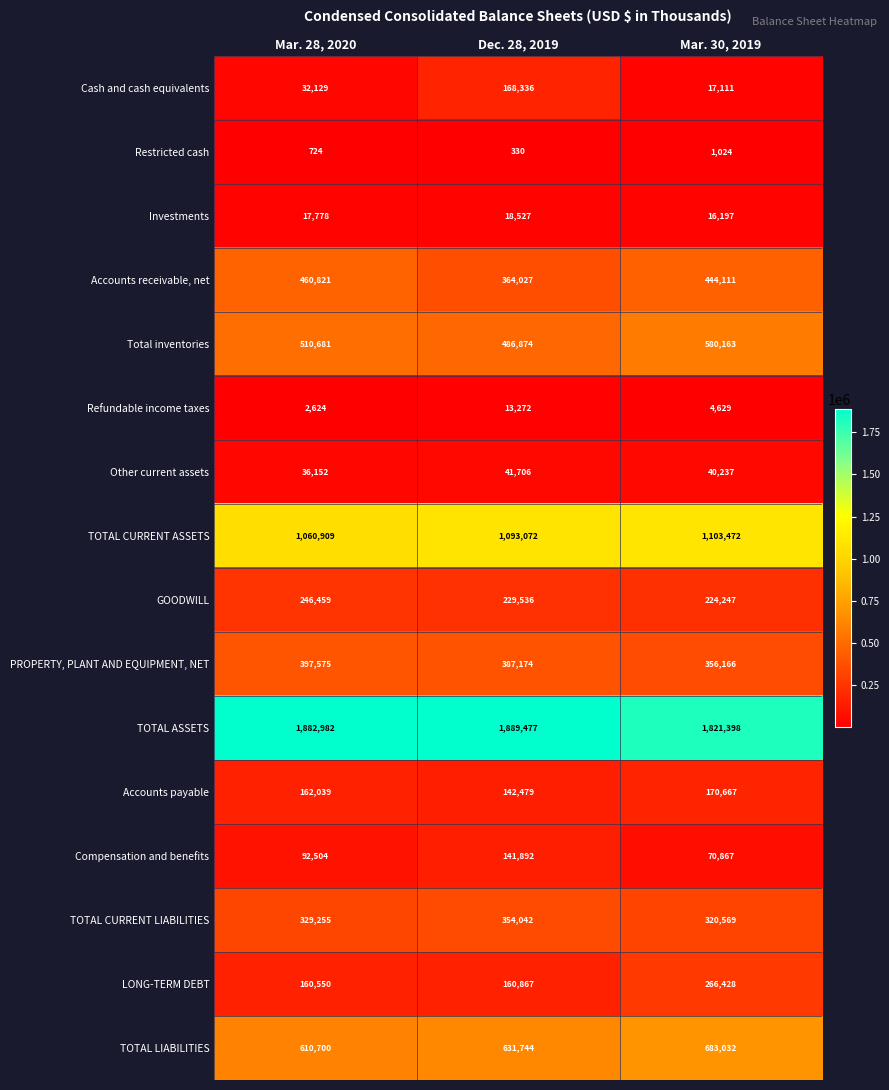

Which series has the largest total across all categories?

TOTAL ASSETS